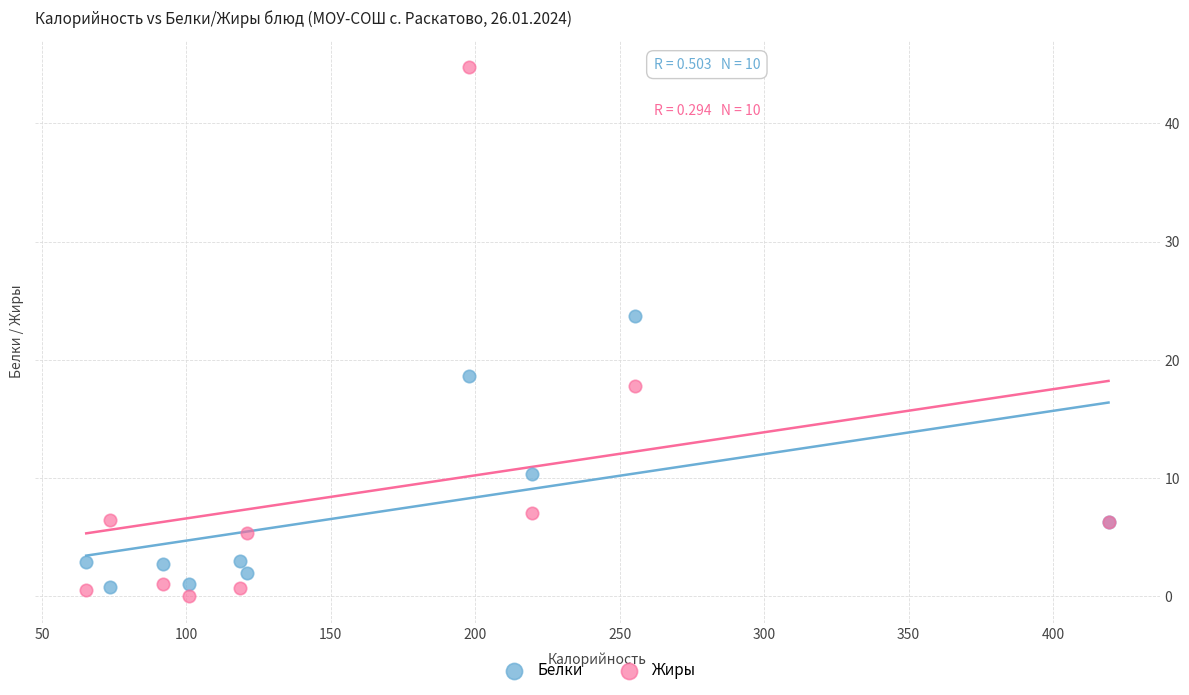

Which series reaches the minimum Y coordinate?

Жиры